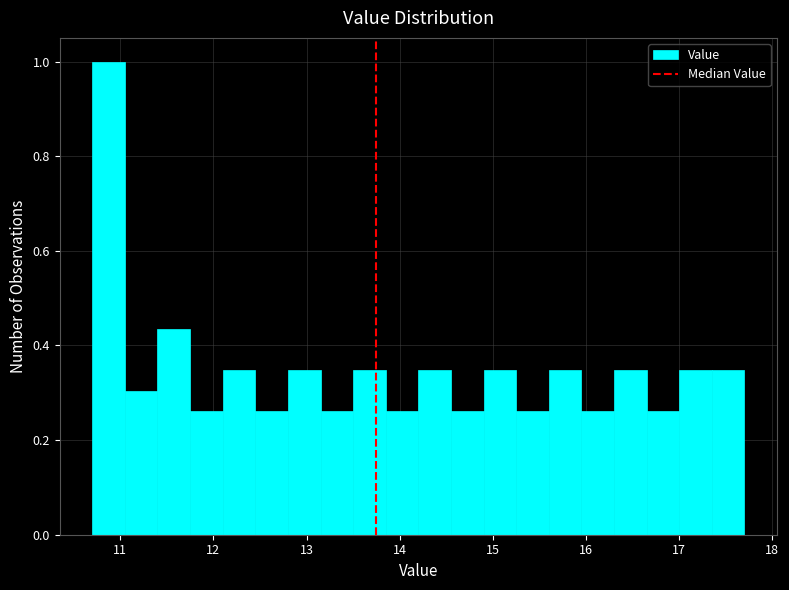

Read against the x-axis, roughly where is the centre of the tallest bar?

10.9